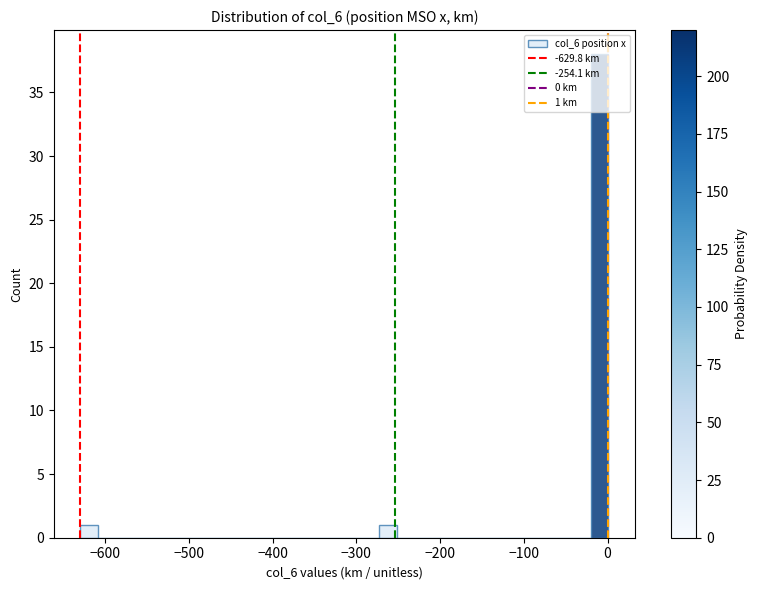

Read against the x-axis, roughly where is the centre of the tallest bar?

-10